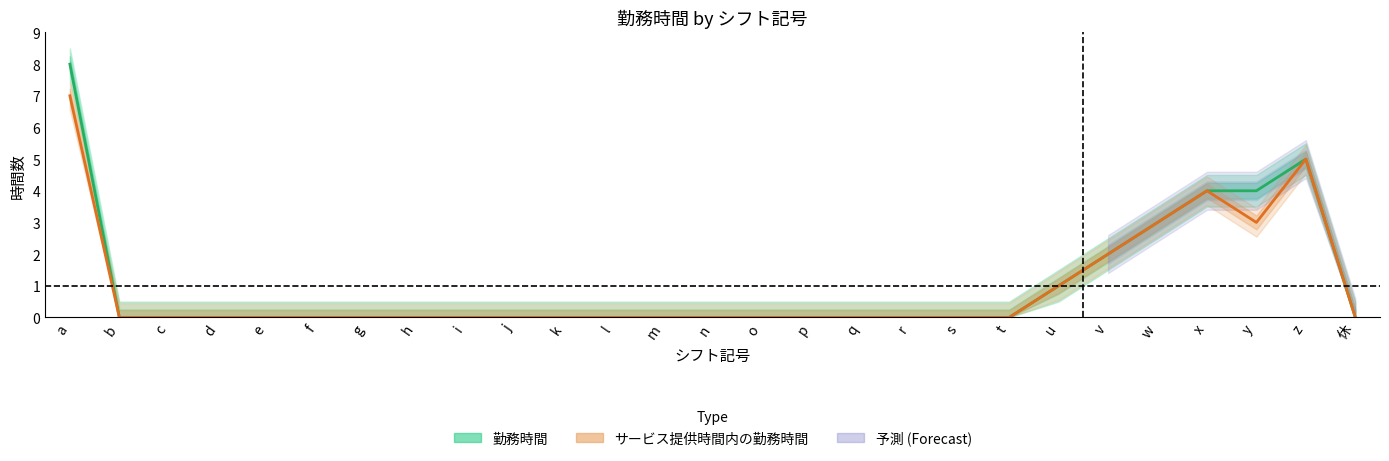

What is the average value of the 勤務時間 series?

1